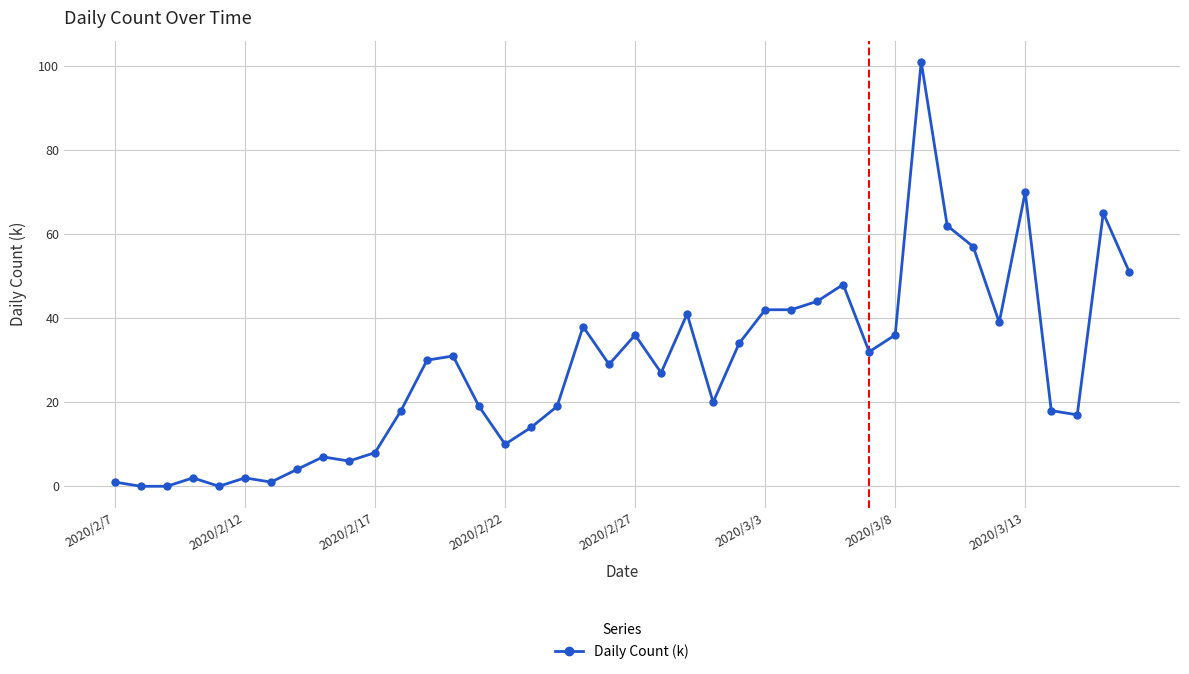

What is the greatest value displayed?

101